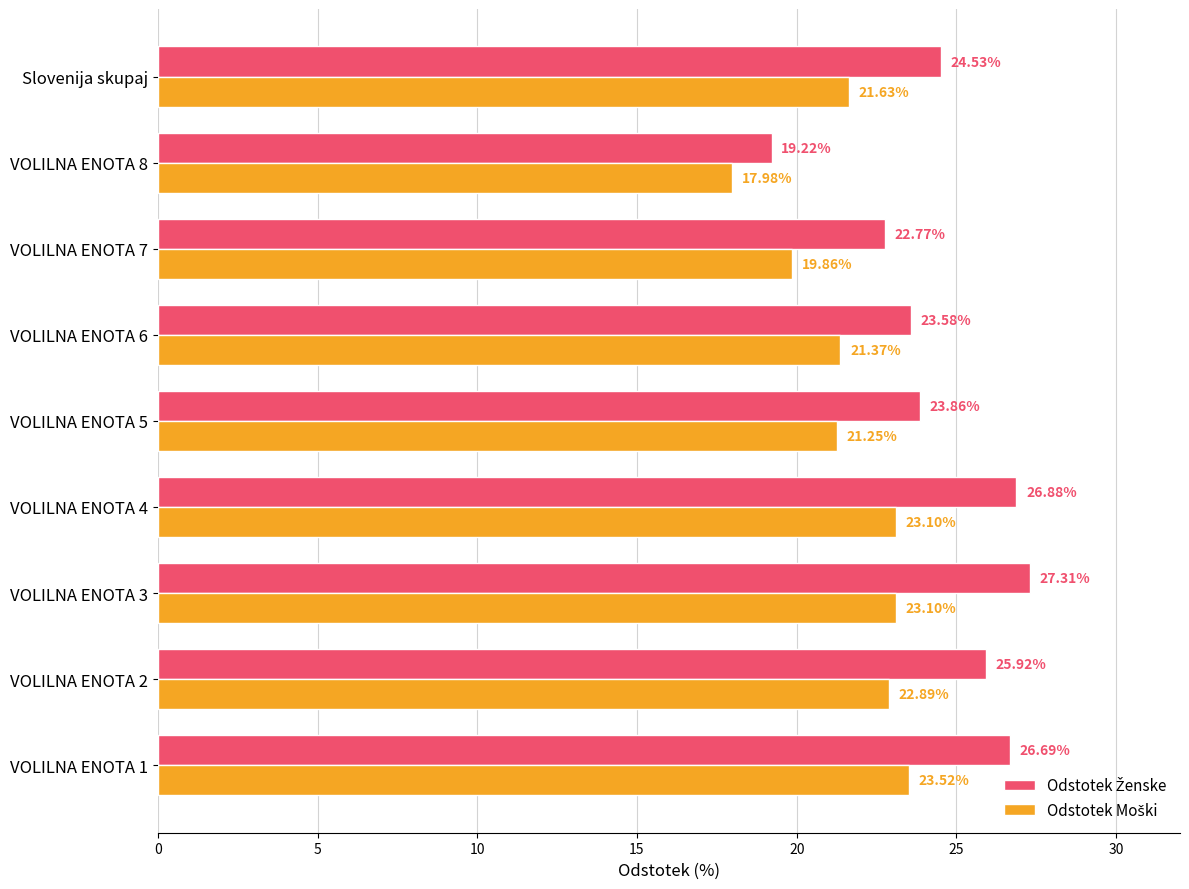

What is the total value across all series at Slovenija skupaj?

46.2